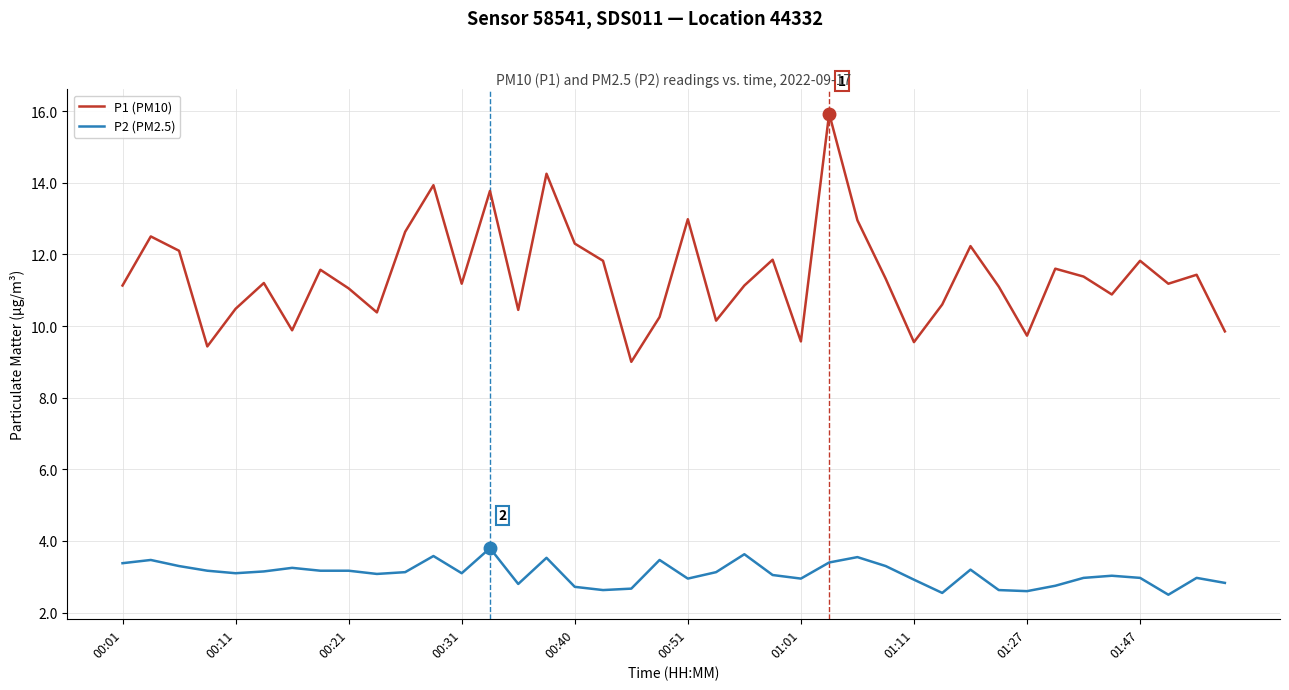

Rank the series by their maximum value, from lowest to highest.

P2 (PM2.5), P1 (PM10)